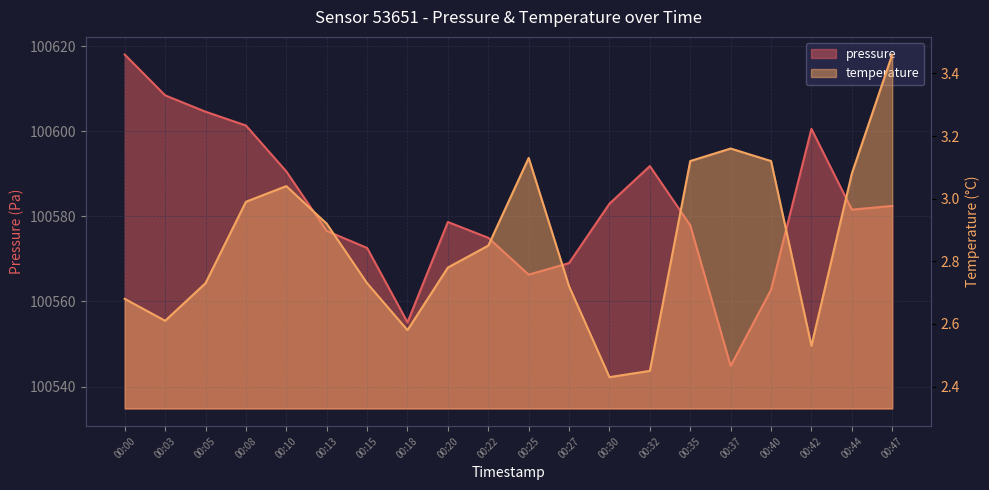

At which label does pressure reach its minimum?

00:37